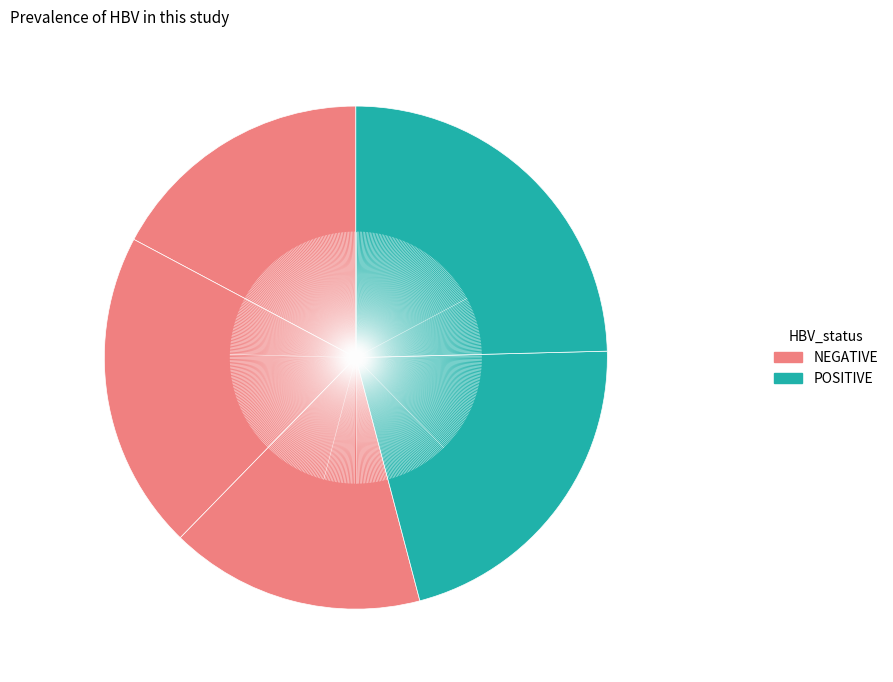

How many segments does this pie chart have?

5